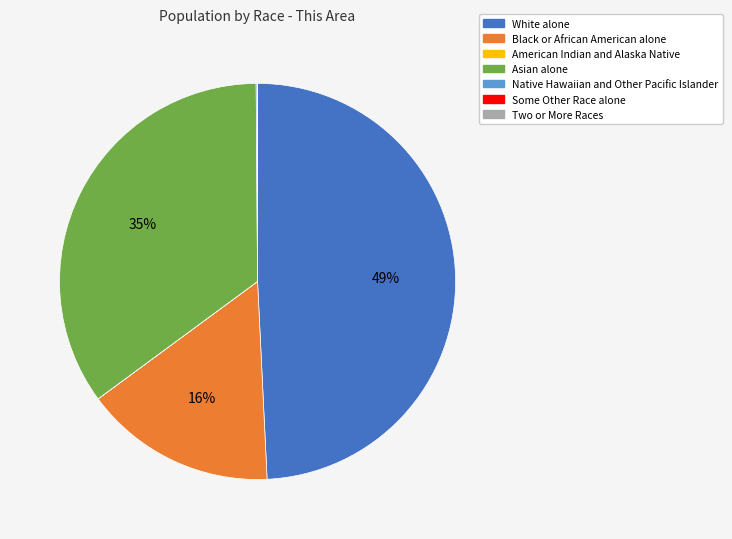

Which slice is the largest?

White alone